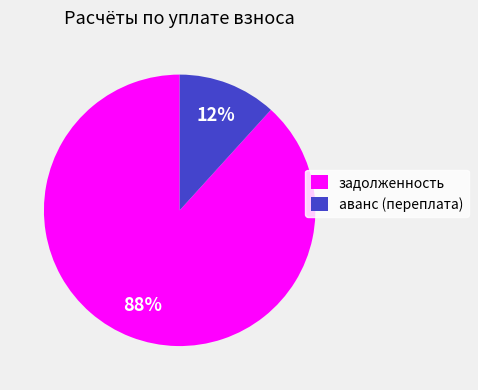

Which slice represents more than half of the pie?

задолженность